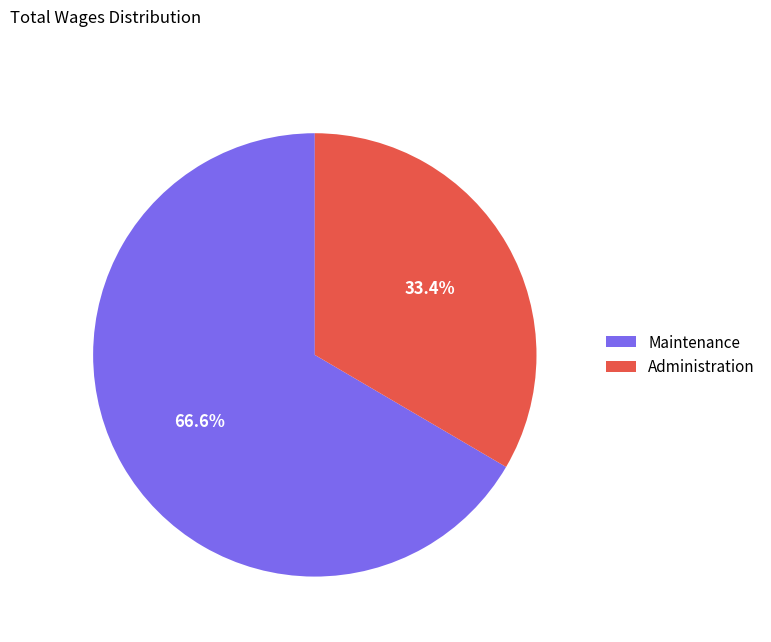

What is the smallest slice in the pie chart?

Administration